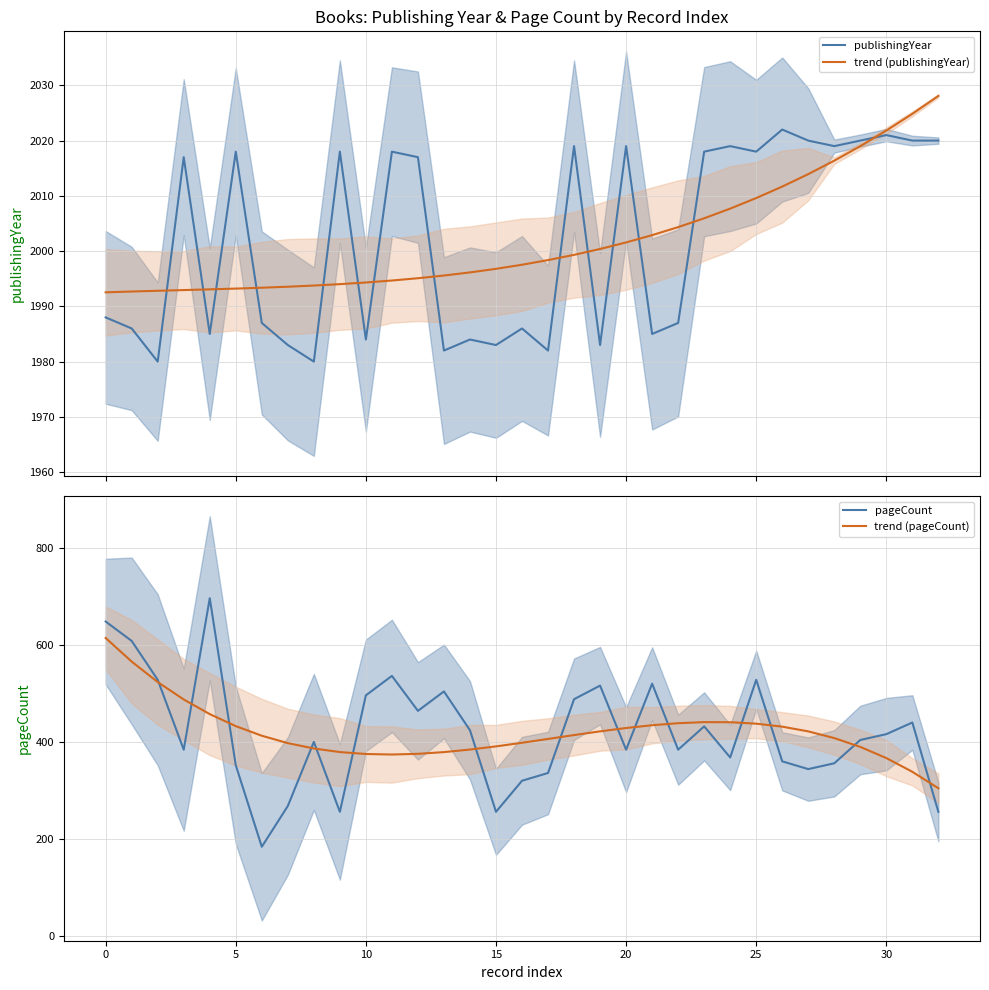

How many times do trend (publishingYear) and publishingYear cross each other?

14